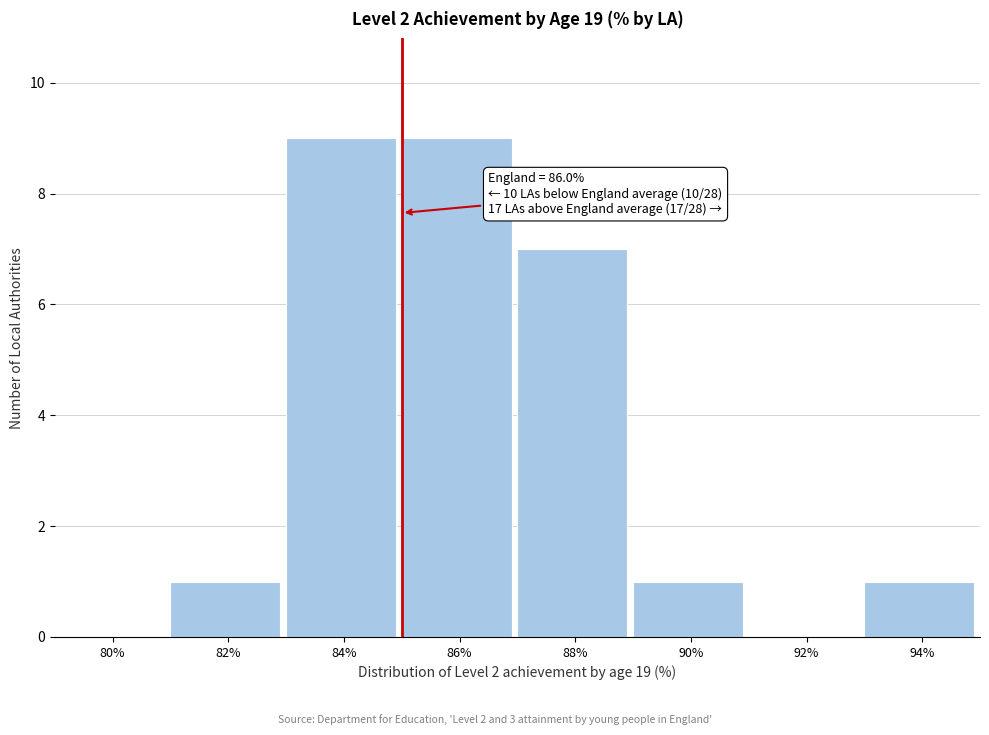

Reading left to right, list all the values displayed in this chart.

80%=0	82%=1	84%=9	86%=9	88%=7	90%=1	92%=0	94%=1